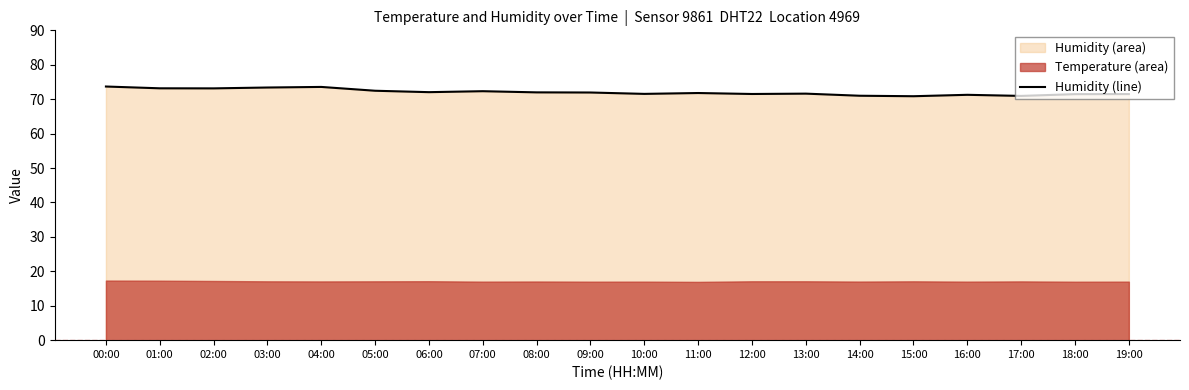

Rank the categories by value from lowest to highest.

15:00, 17:00, 14:00, 16:00, 18:00, 19:00, 12:00, 10:00, 13:00, 11:00, 09:00, 08:00, 06:00, 07:00, 05:00, 02:00, 01:00, 03:00, 04:00, 00:00